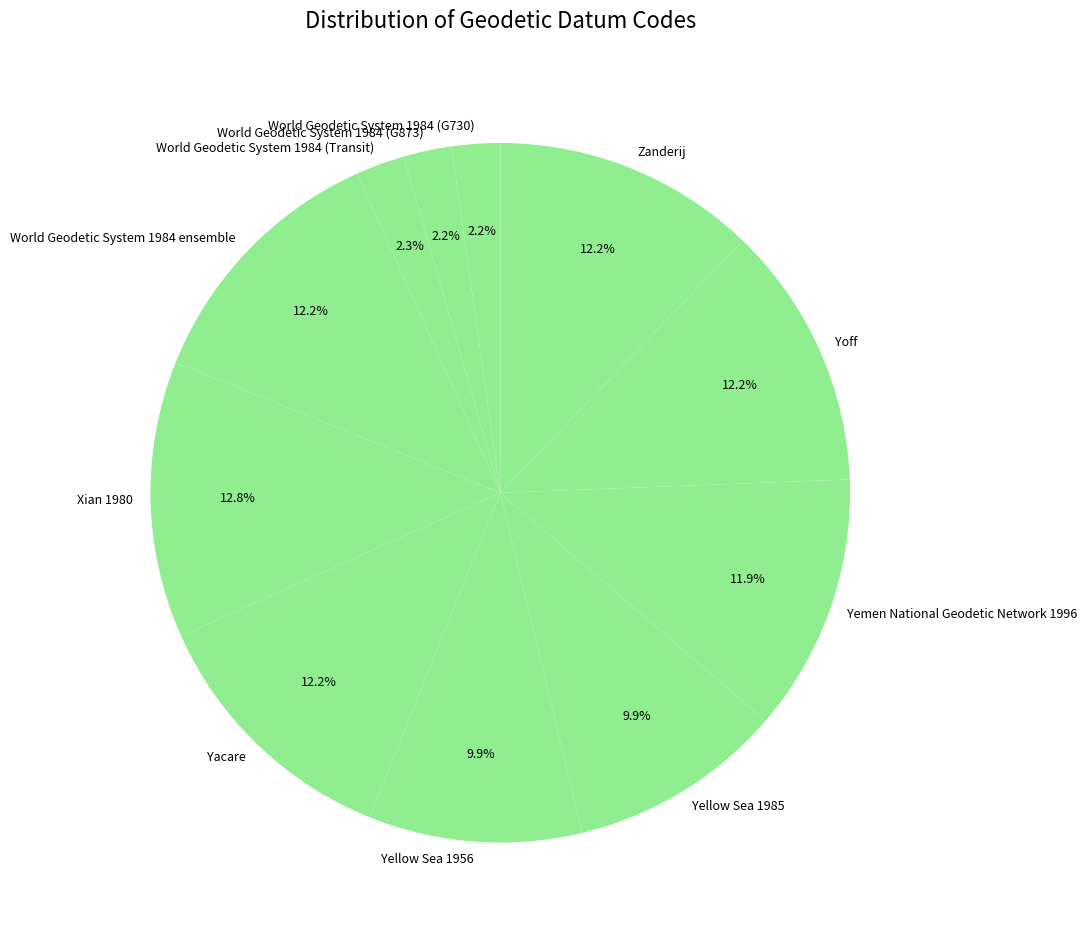

Does Yemen National Geodetic Network 1996 account for over 50% of the chart?

No